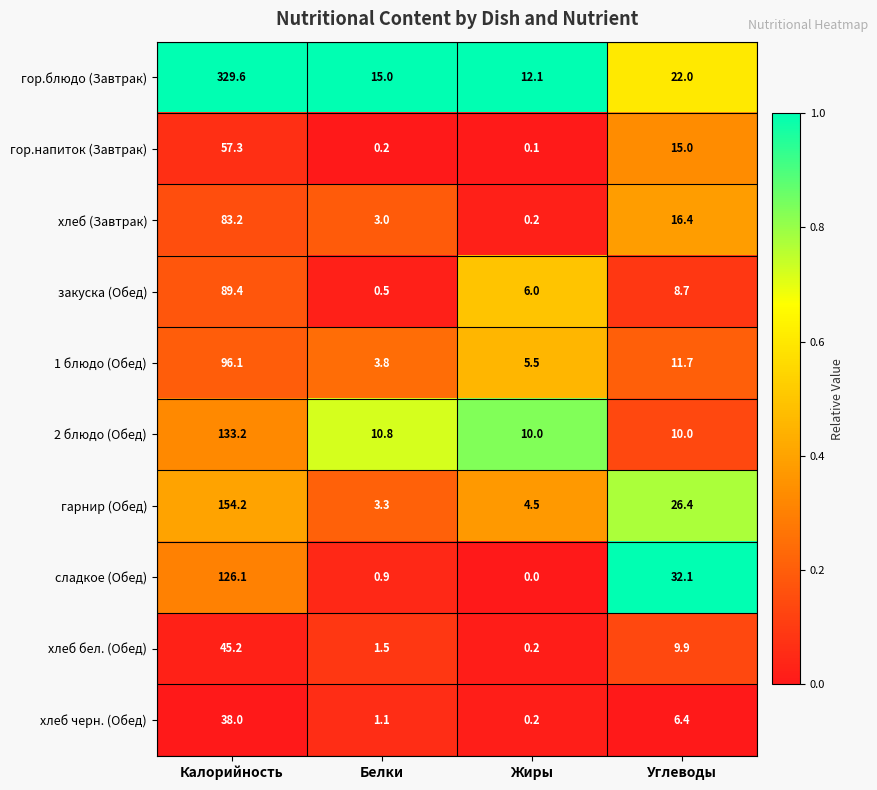

Is it true that 1 блюдо (Обед) equals 50.6 at Калорийность?

False